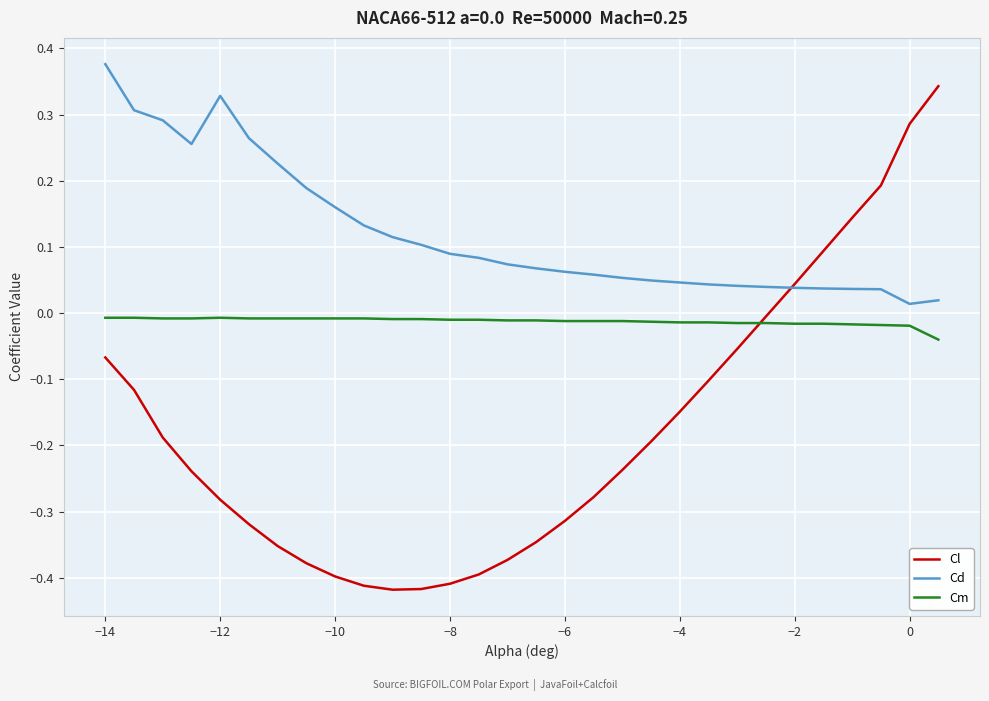

Which series has the widest spread of values?

Cl